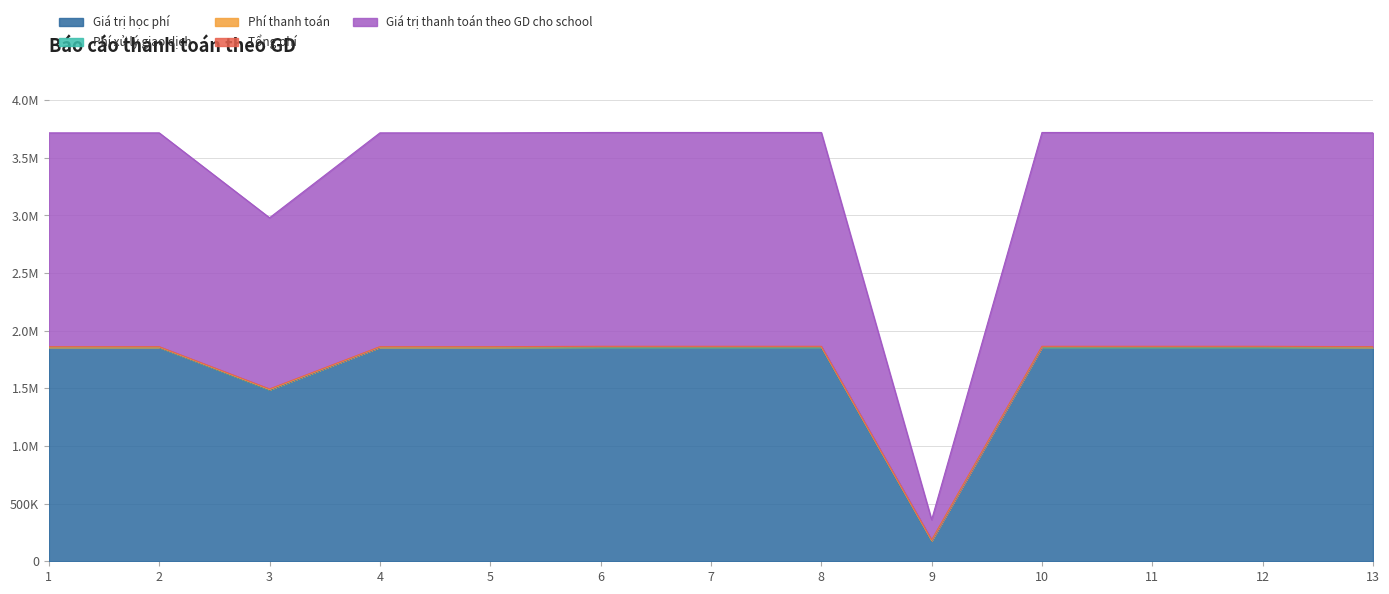

What is the approximate value of Tổng phí at 7?

5000